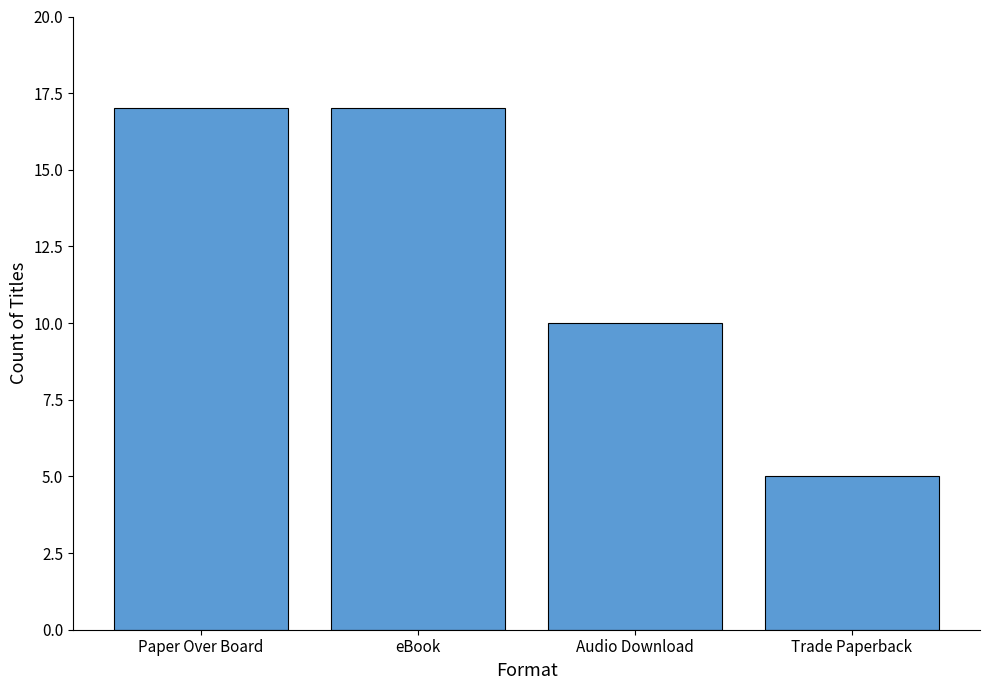

What is the label of the 3rd bar from the left?

Audio Download